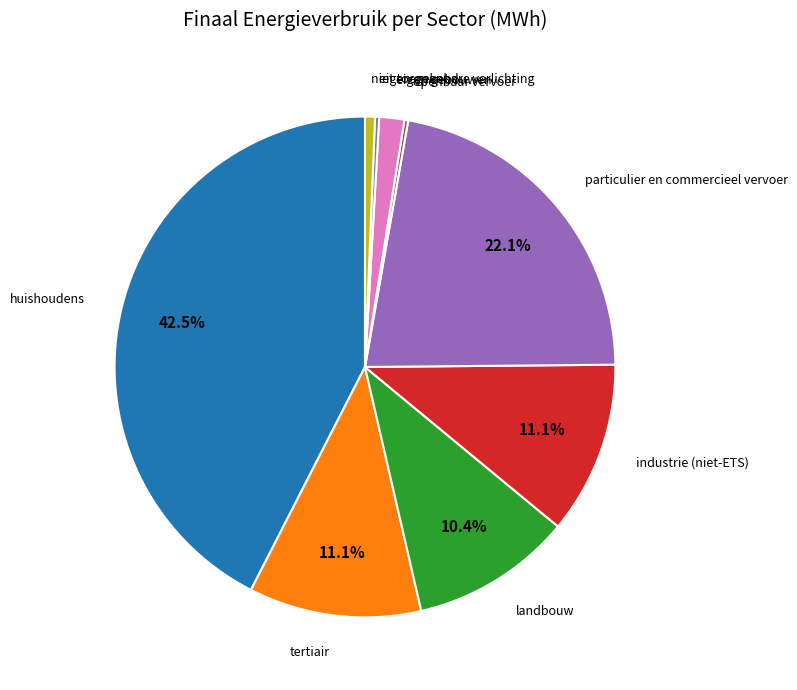

To the nearest percent, what is the average slice percentage?

11%